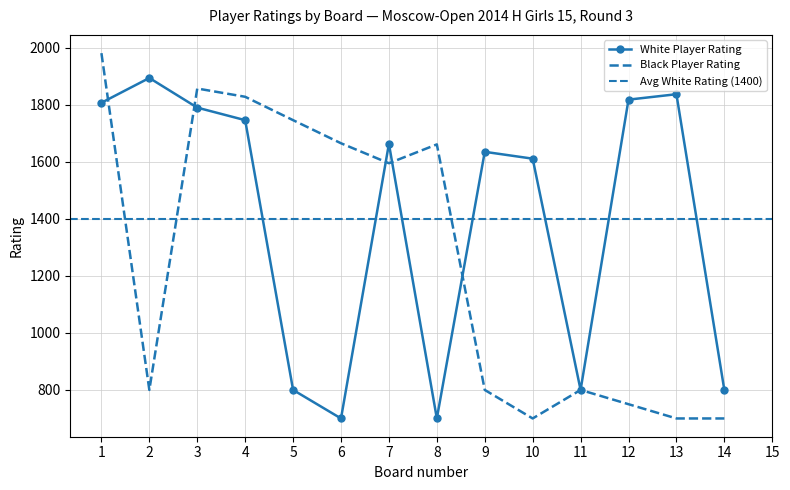

Is it true that Black Player Rating equals 403 at 6?

False